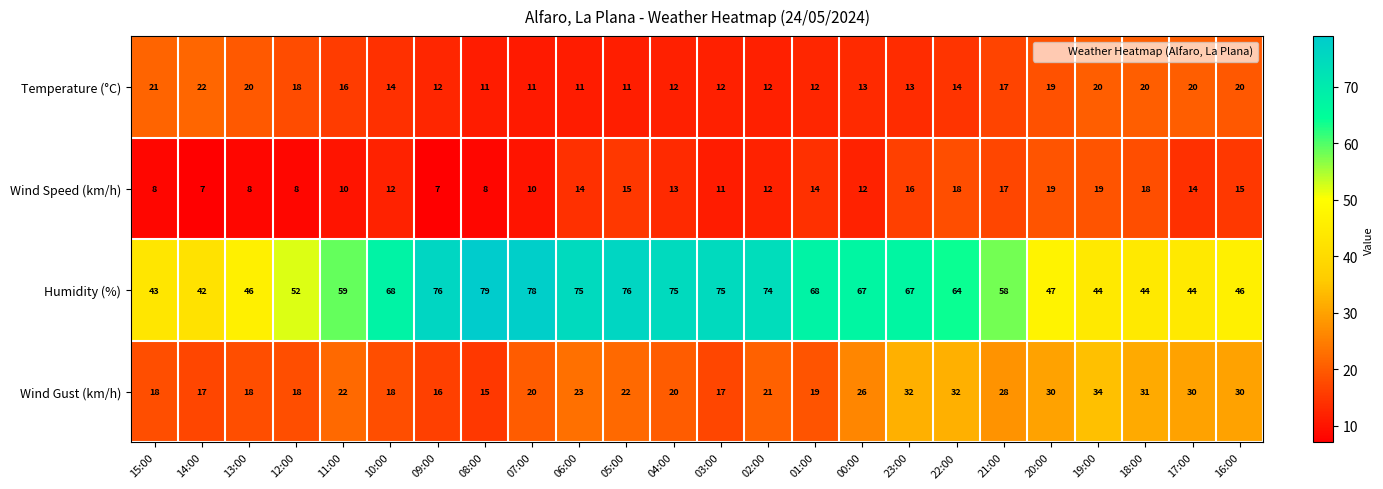

At how many categories does at least one series exceed 63?

13